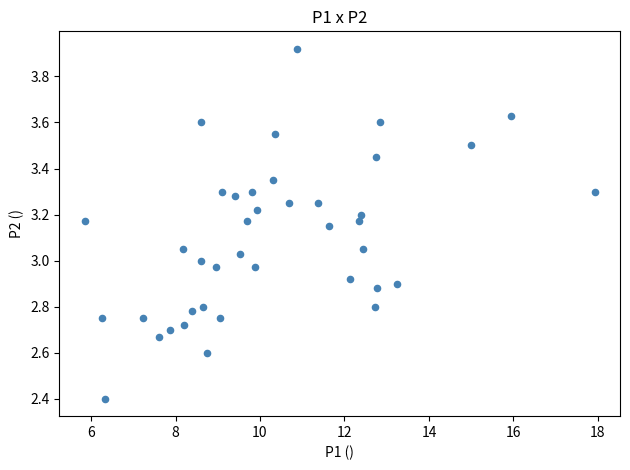

What is the range of Y values (max minus min)?

1.5